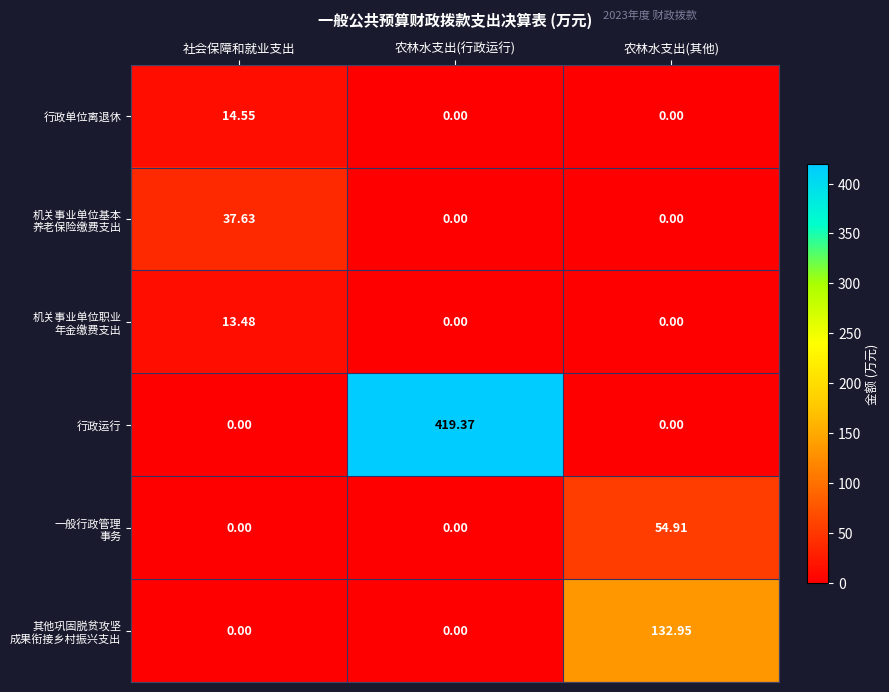

At which category is the sum across all series the highest?

农林水支出(行政运行)